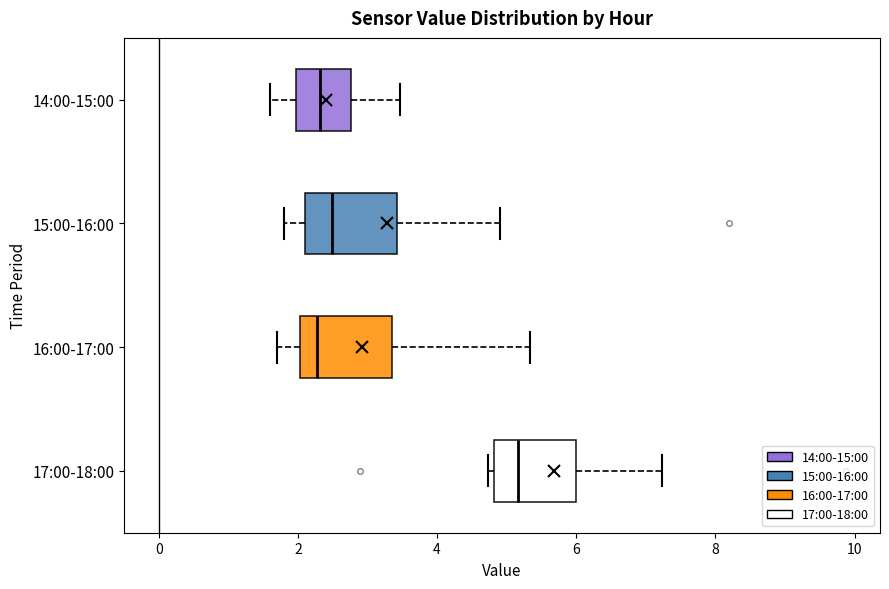

Which box's median line is the furthest to the right?

17:00-18:00